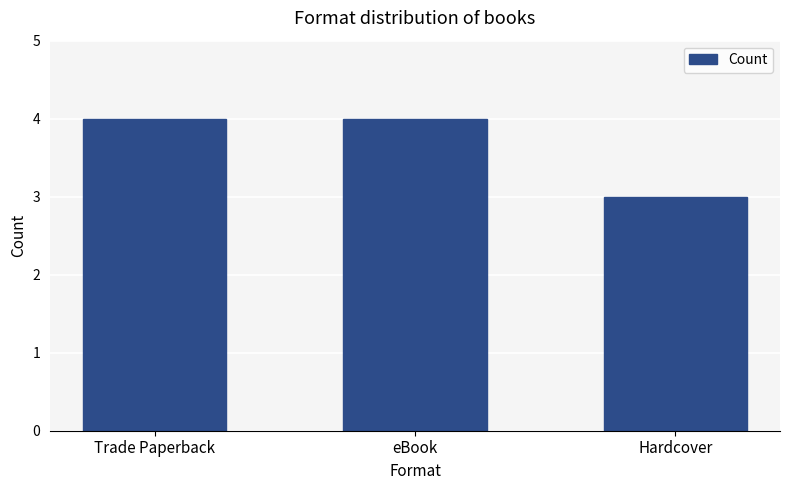

What is the value of the 1st bar from the left?

4